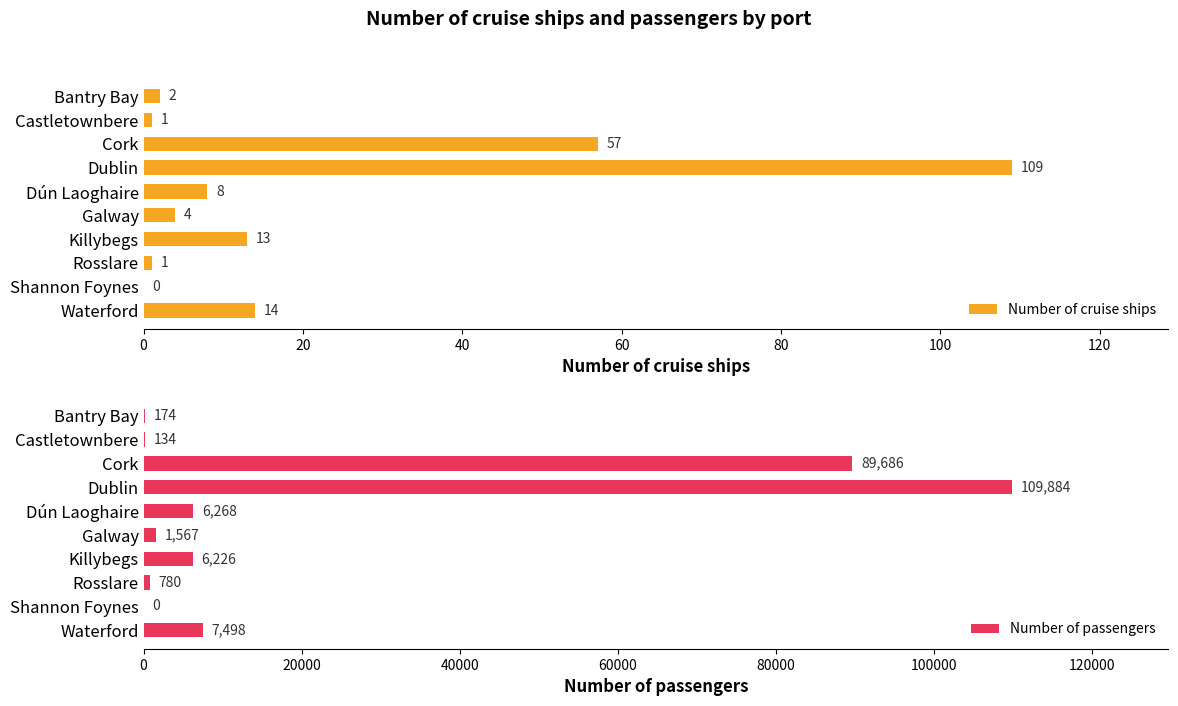

What is the value of the Number of passengers bar at the 6th from the left?

1567